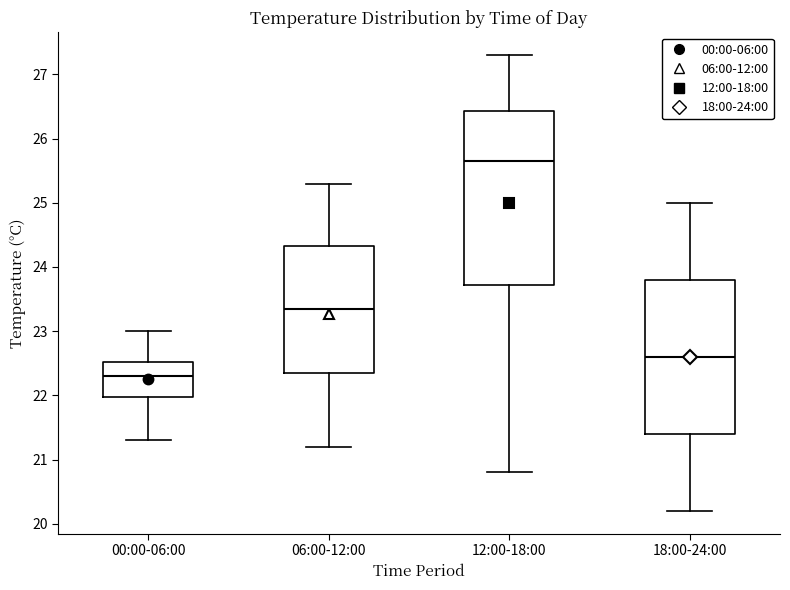

Reading left to right, transcribe this box plot: for each box, give where its median line is, the range the box spans, and where its two whiskers end, as read against the y-axis. The values are not printed on the chart, so give them approximately, as read against the axis.

00:00-06:00: median 22.3, box 22.0 to 22.5, whiskers 21.3 to 23.0
06:00-12:00: median 23.4, box 22.4 to 24.3, whiskers 21.2 to 25.3
12:00-18:00: median 25.7, box 23.7 to 26.4, whiskers 20.8 to 27.3
18:00-24:00: median 22.6, box 21.4 to 23.8, whiskers 20.2 to 25.0